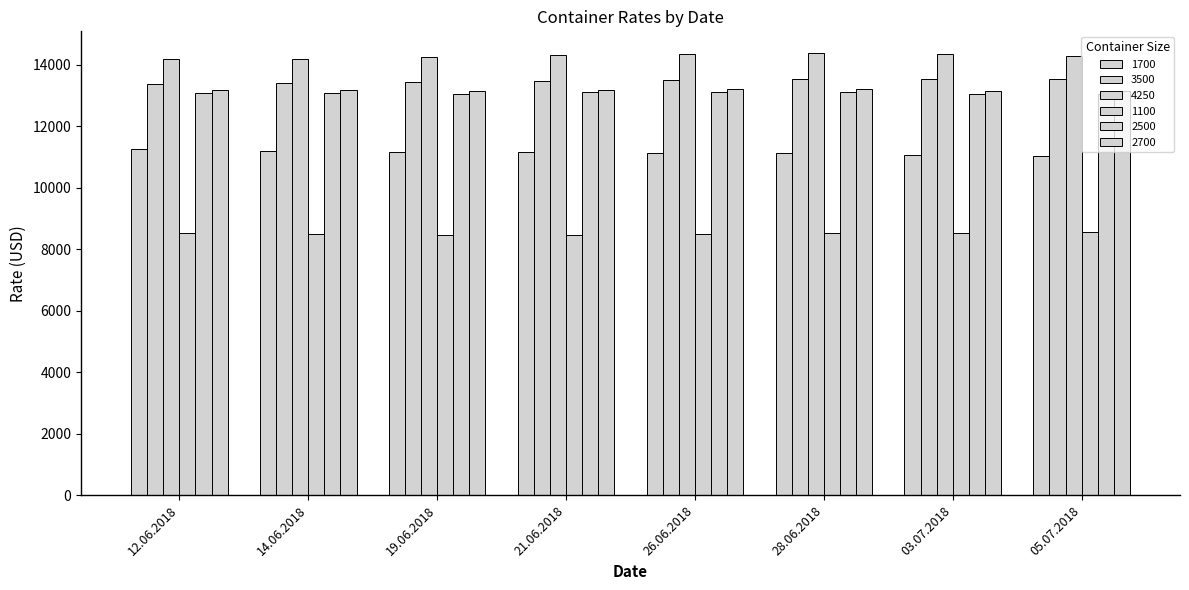

Does the chart contain any negative values?

No